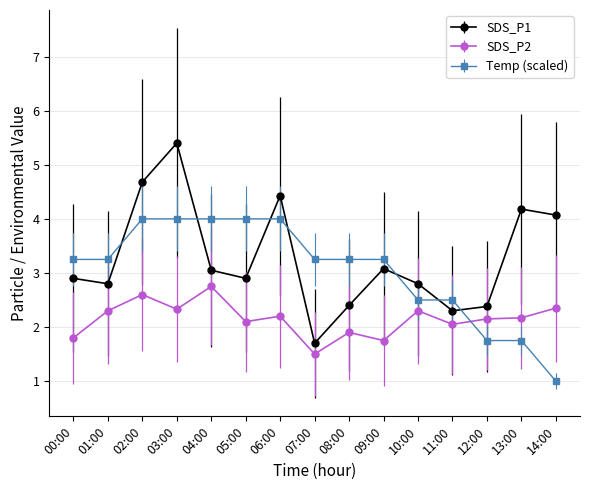

At which category does SDS_P2 reach its first local valley?

03:00